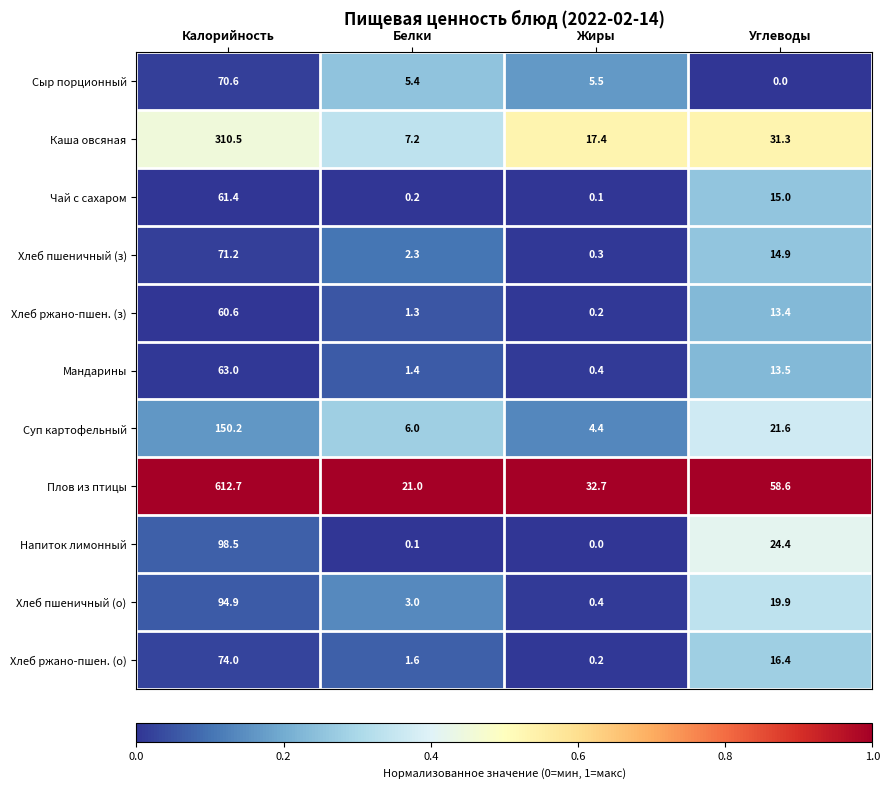

Which series has the largest total across all categories?

Плов из птицы